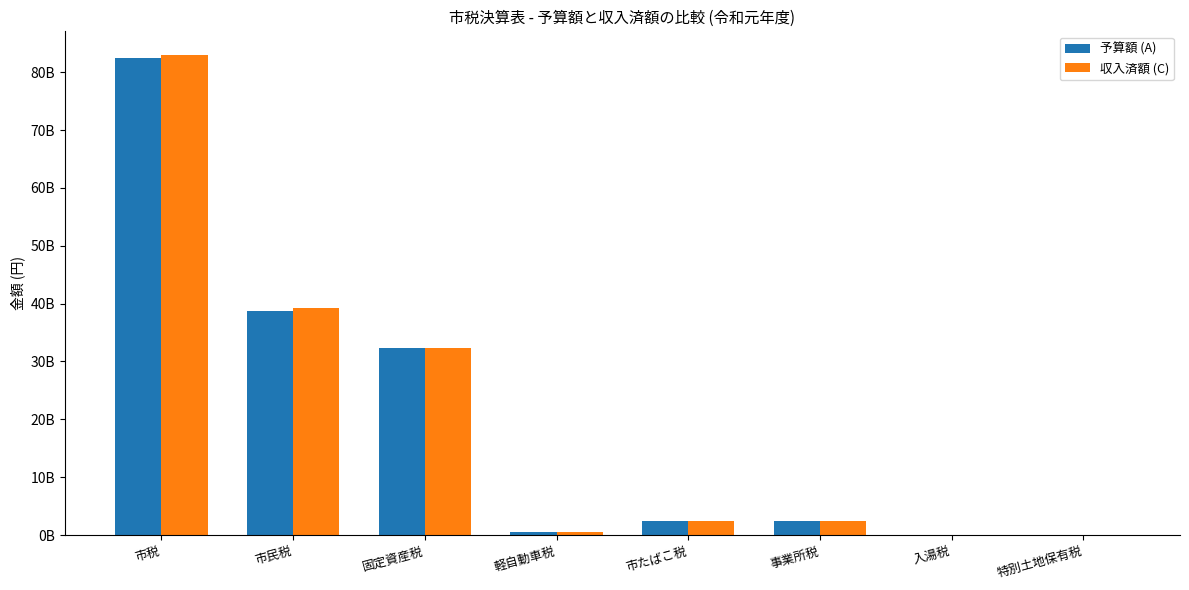

Which series changed the most between 市たばこ税 and 入湯税?

収入済額 (C)